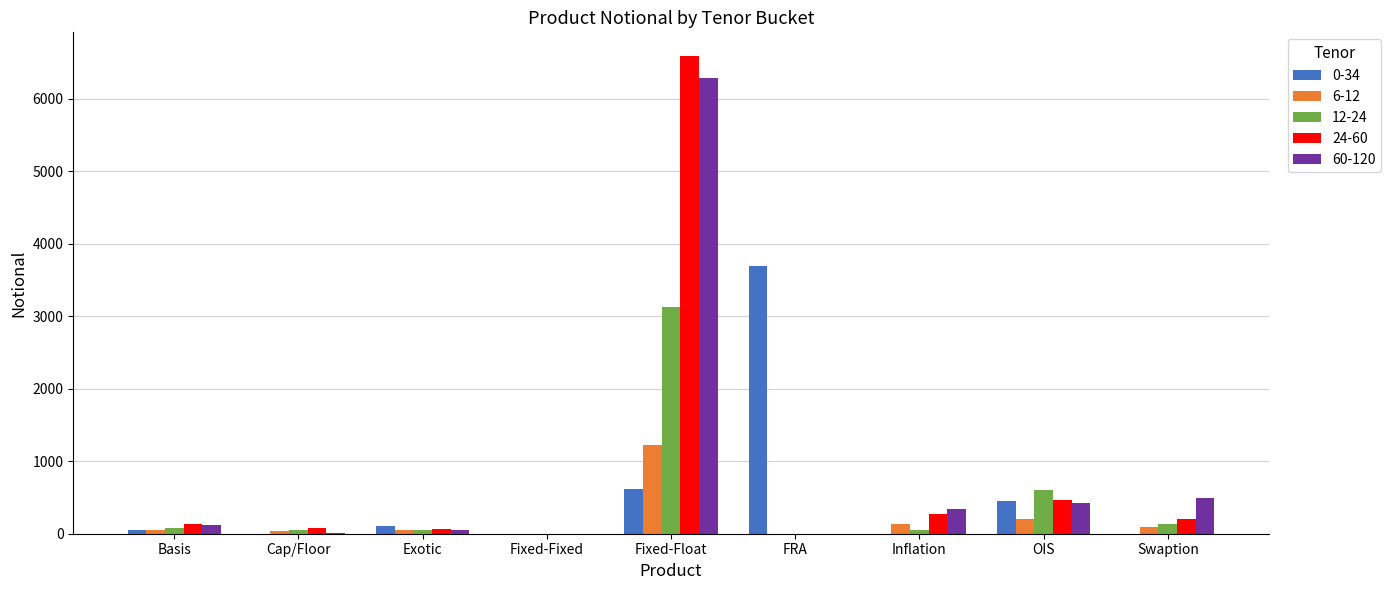

What is the total value across all series at FRA?

3700